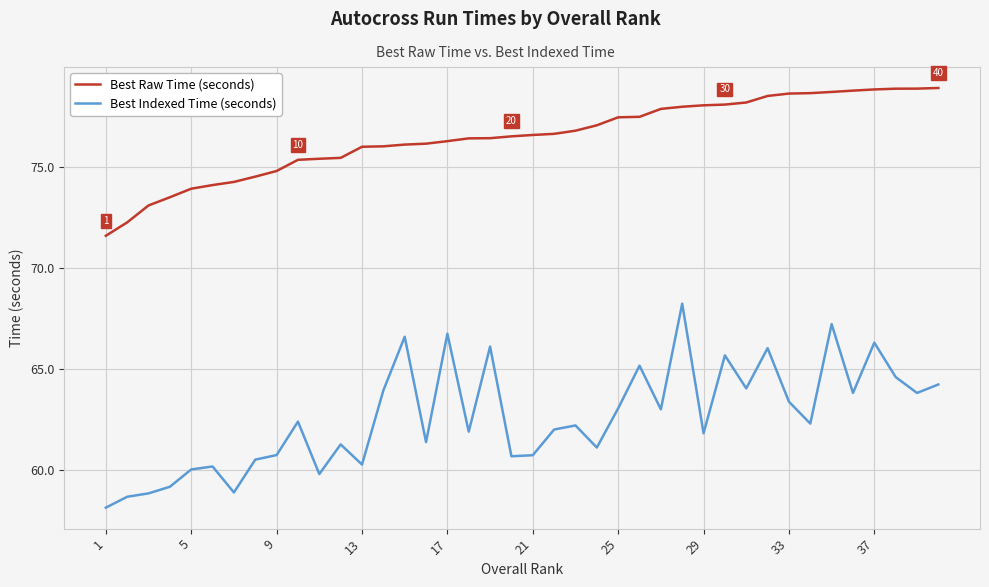

How many lines are shown in the chart?

2